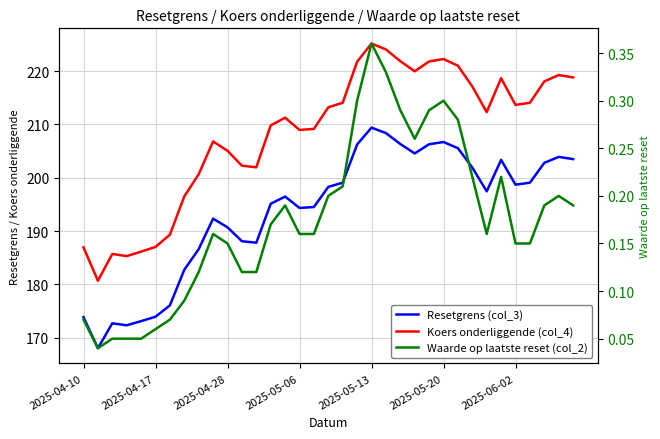

Which series changed the most between 27 and 33?

Koers onderliggende (col_4)